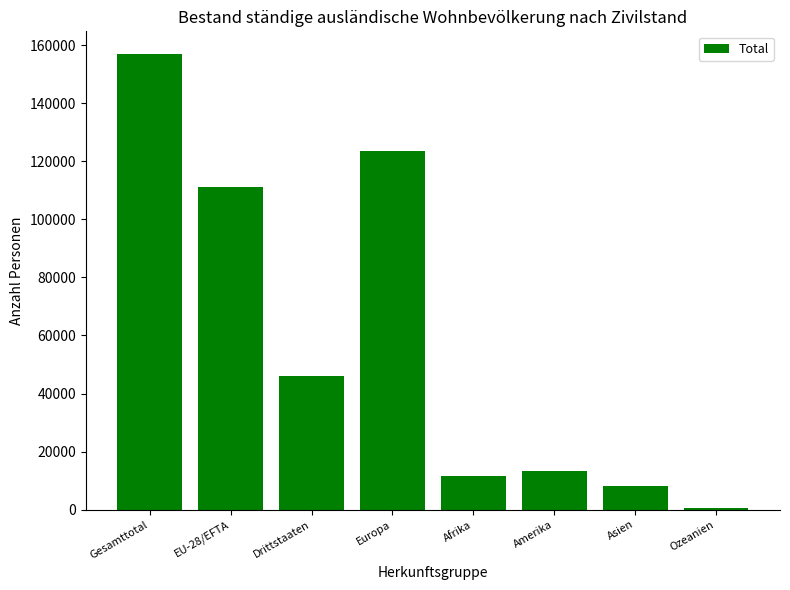

What is the sum of the values at Afrika and Europa?

134817